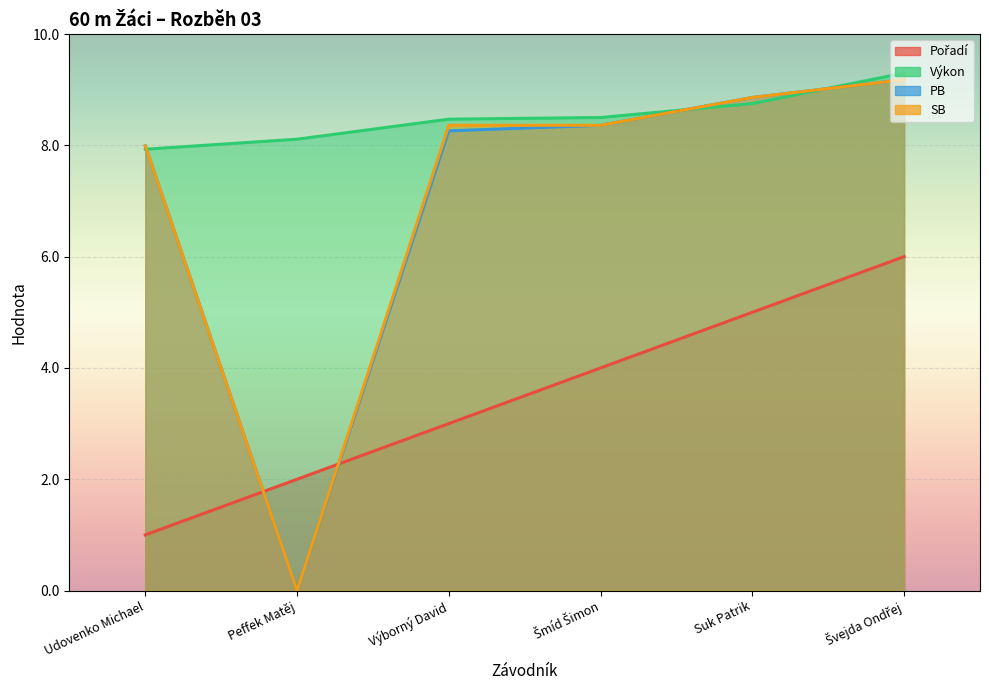

How many values in the Pořadí series exceed 4?

2